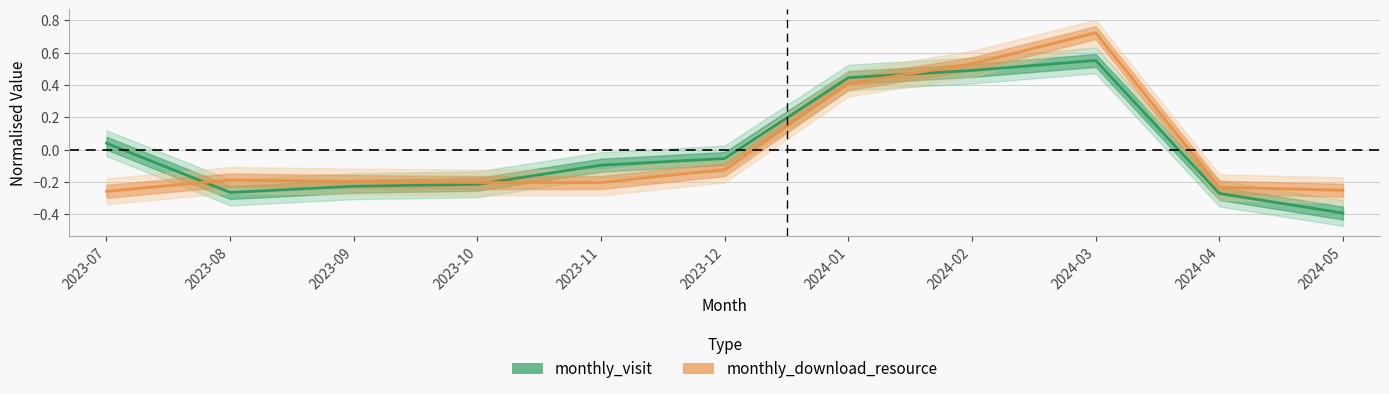

Rank the series by their maximum value, from highest to lowest.

monthly_download_resource, monthly_visit